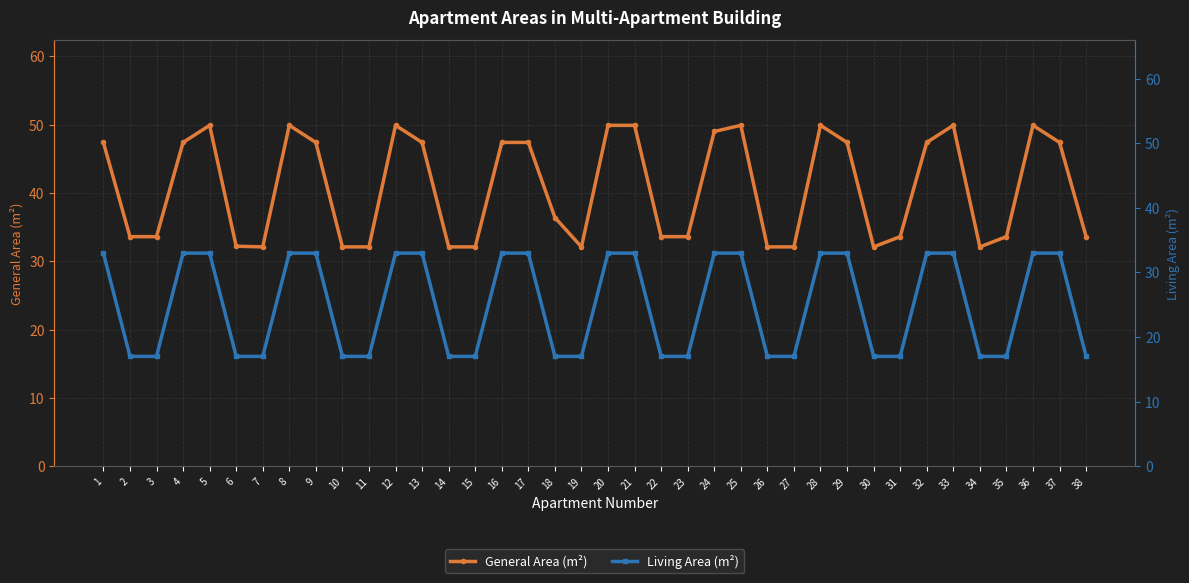

Which has a higher value, 33 or 31?

33